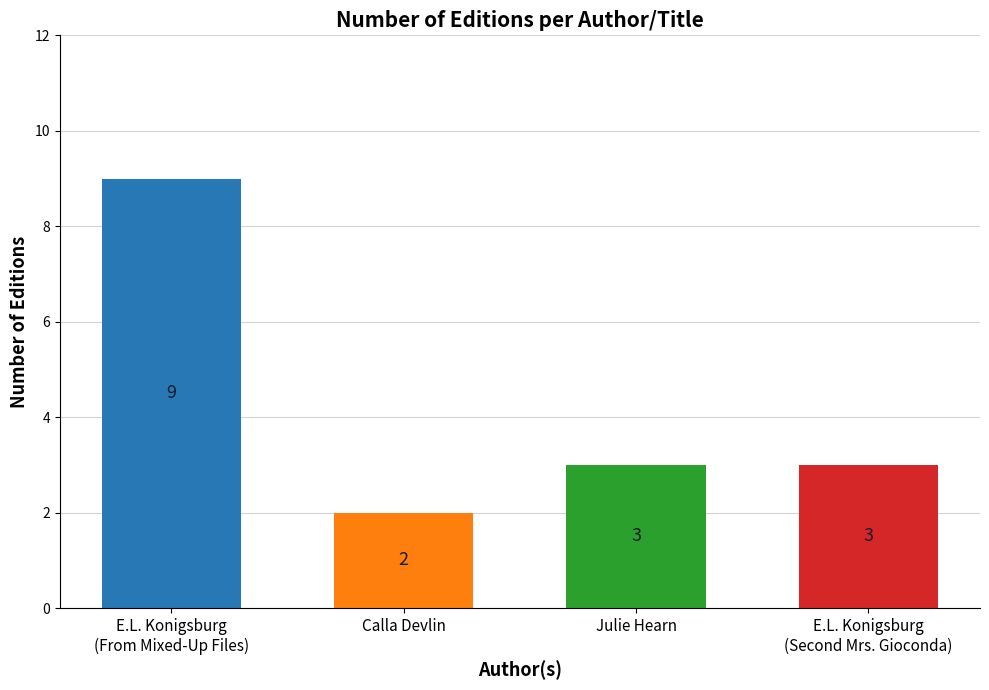

What is the minimum value shown in the chart?

2